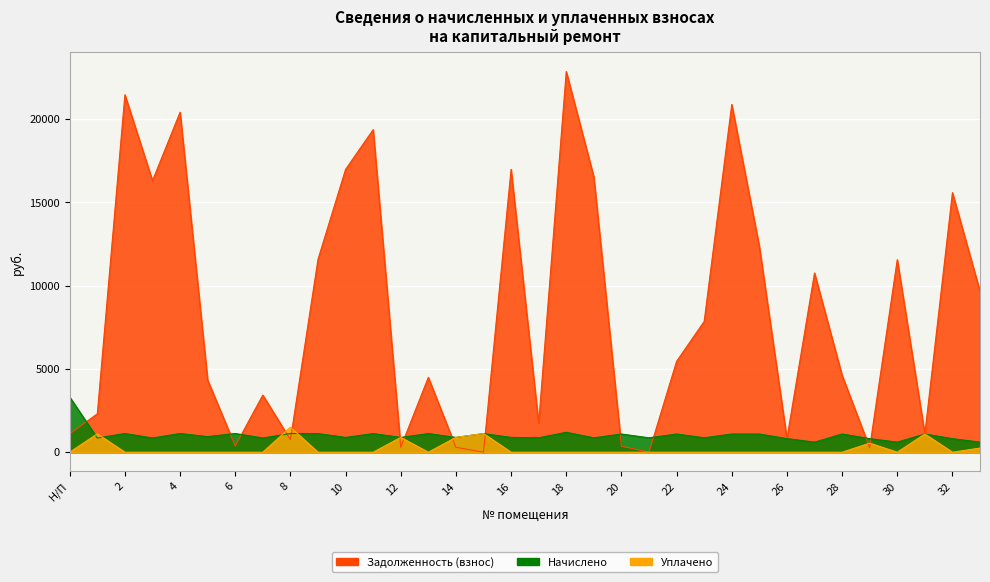

At how many categories does at least one series exceed 786?

34